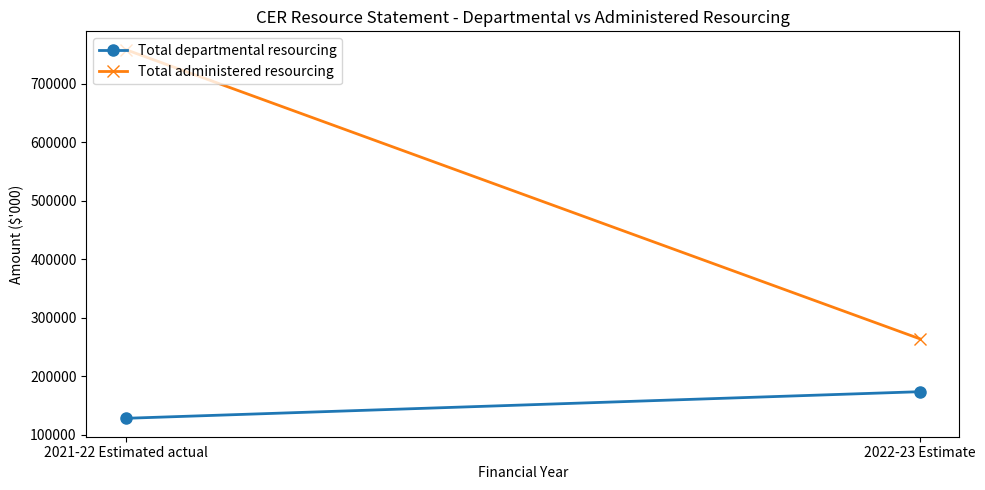

True or false: Total administered resourcing has a value of 1315513 at 2021-22 Estimated actual.

False